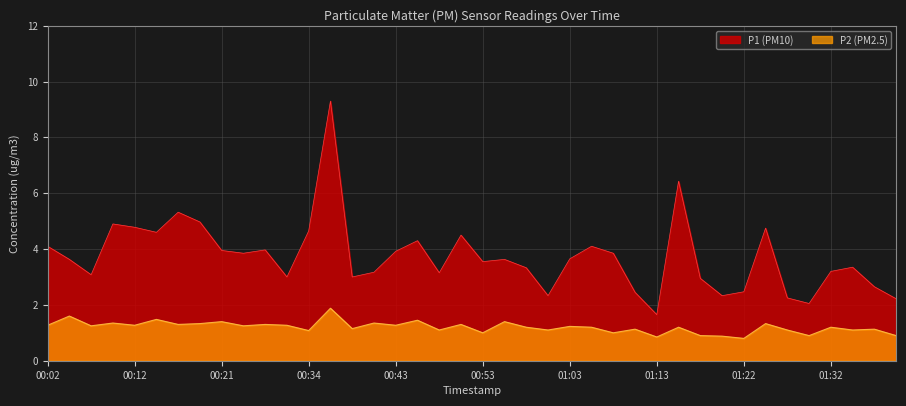

Which label corresponds to the largest value in the chart?

00:36